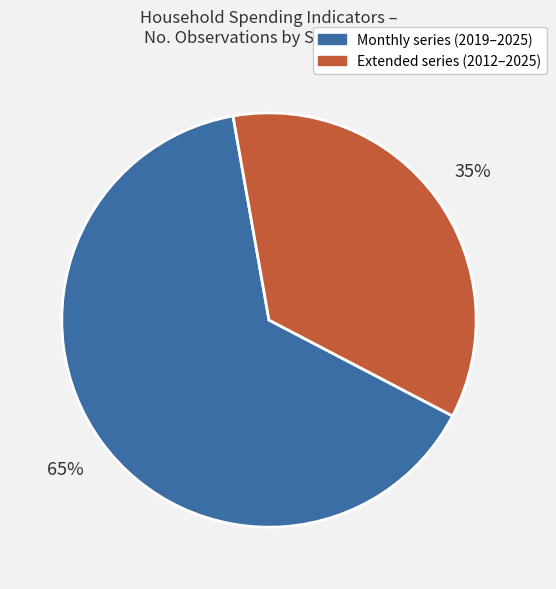

To the nearest percent, what is the average slice percentage?

50%